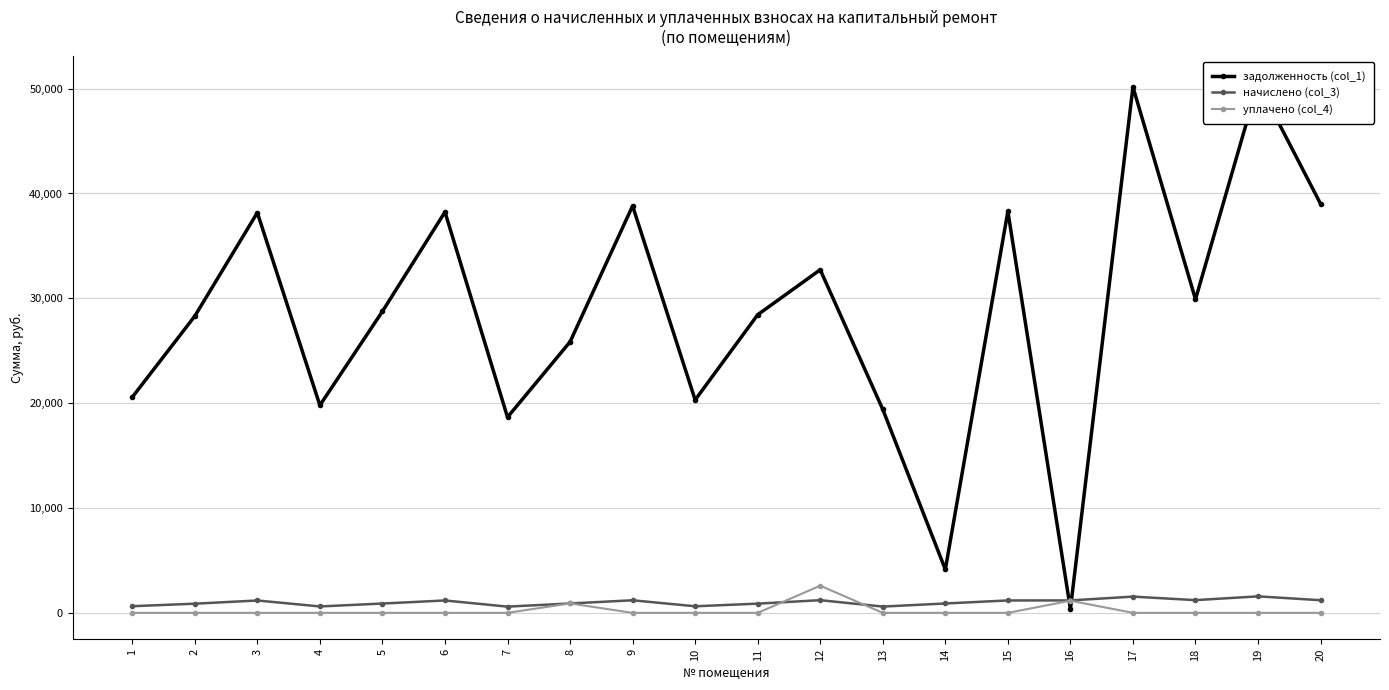

Between 14 and 1, which is larger?

1